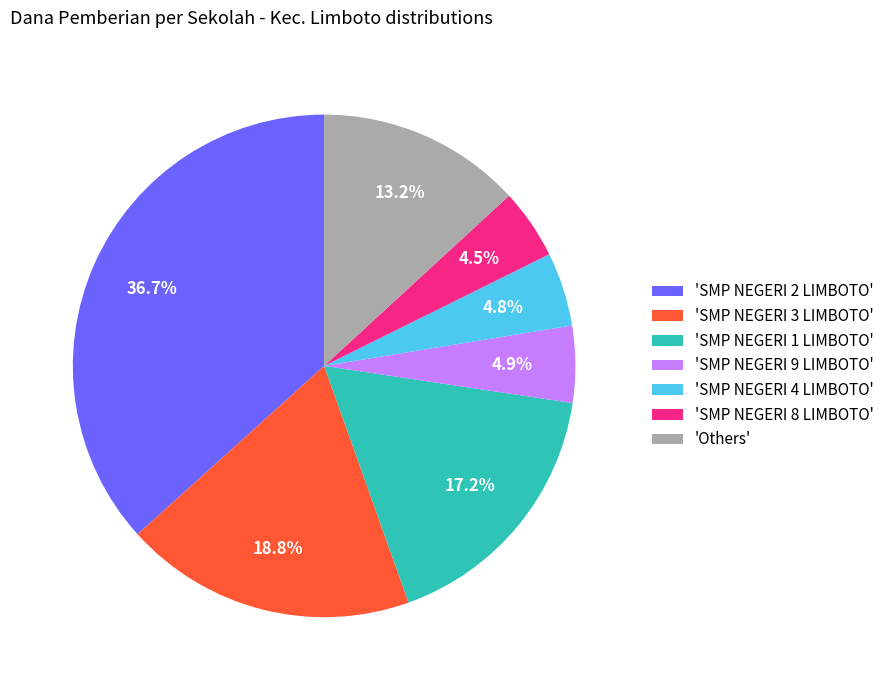

Count the number of slices in the pie.

7